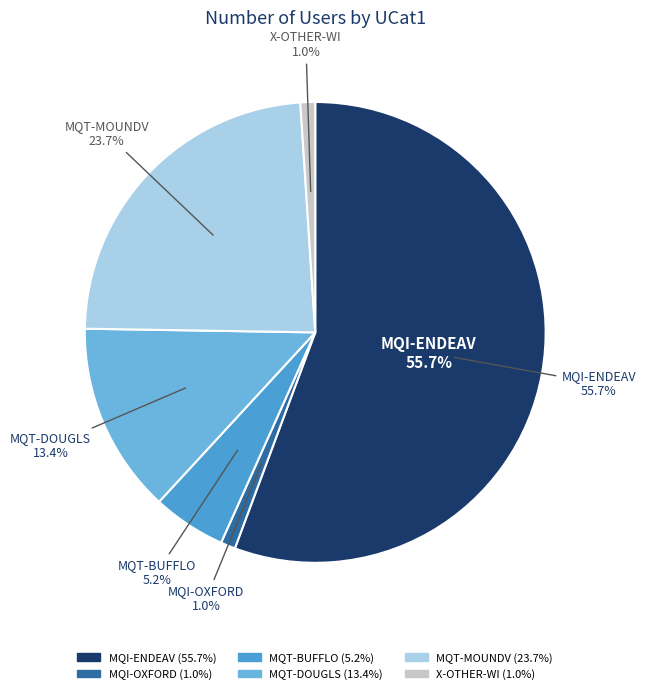

What is the ratio of the value at MQT-BUFFLO to the value at MQT-MOUNDV?

0.2